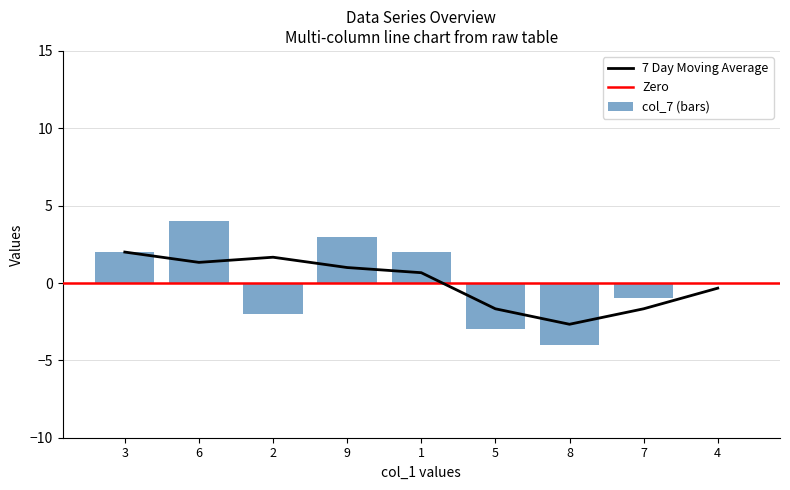

True or false: col_7 (bars) has a value of 2 at 3.

True